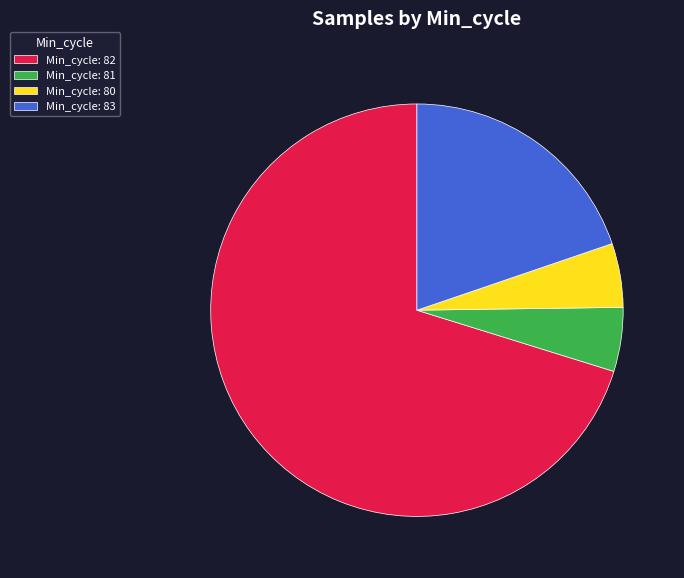

True or false: Min_cycle: 80 accounts for 13% of the total.

False